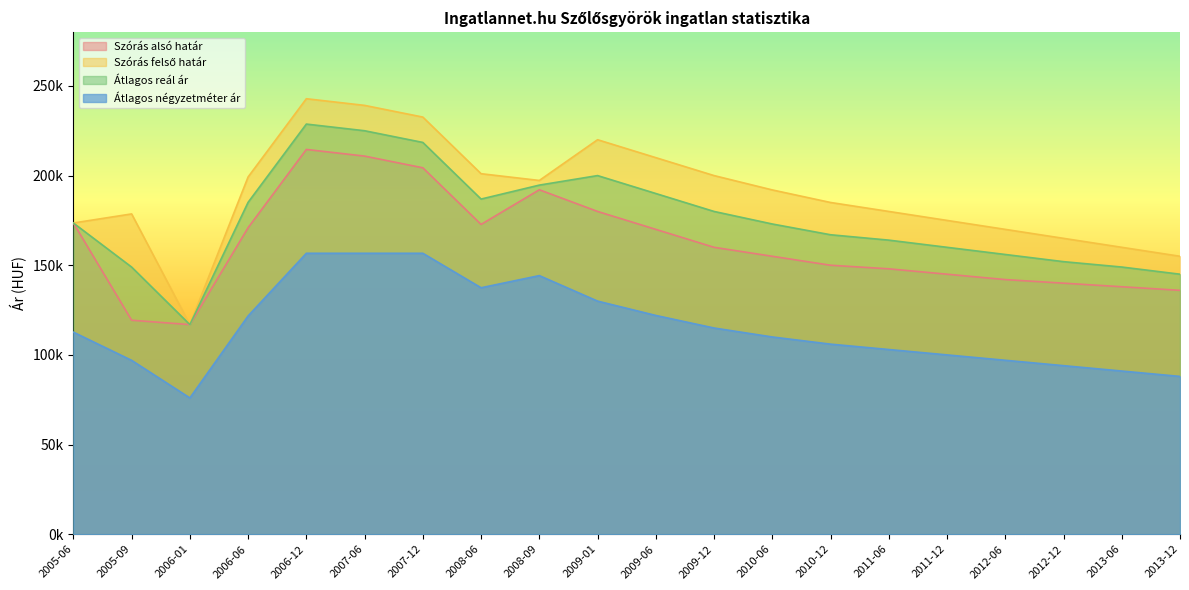

What are all the series names shown in the legend?

Szórás alsó határ, Szórás felső határ, Átlagos reál ár, Átlagos négyzetméter ár